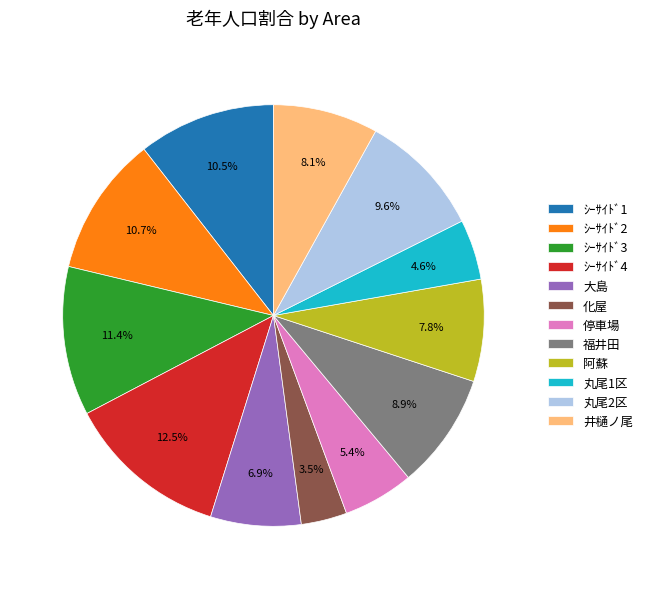

Which category has the biggest portion of the pie?

ｼｰｻｲﾄﾞ4